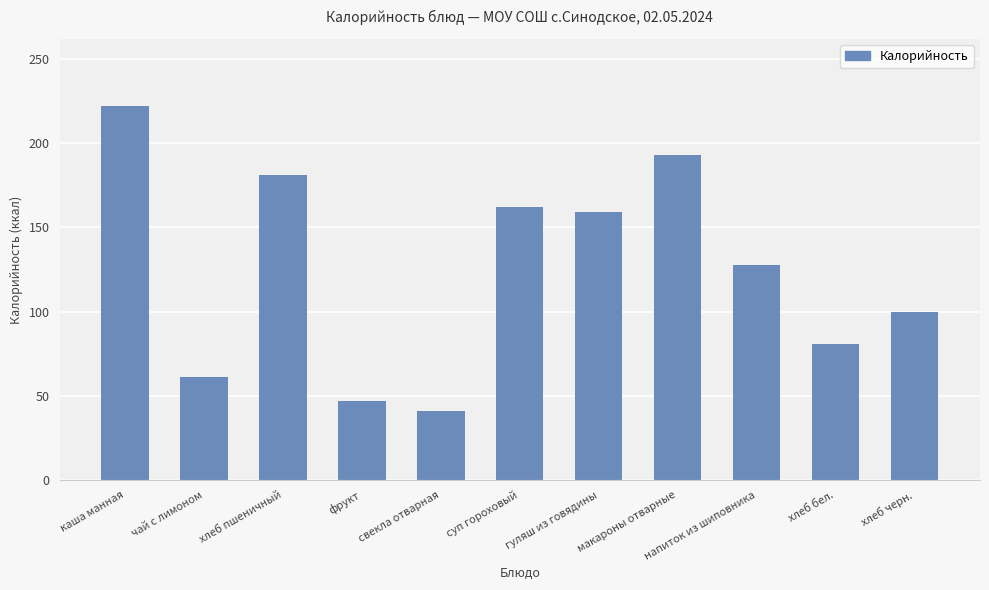

At which category does the chart reach its minimum across all series?

свекла отварная